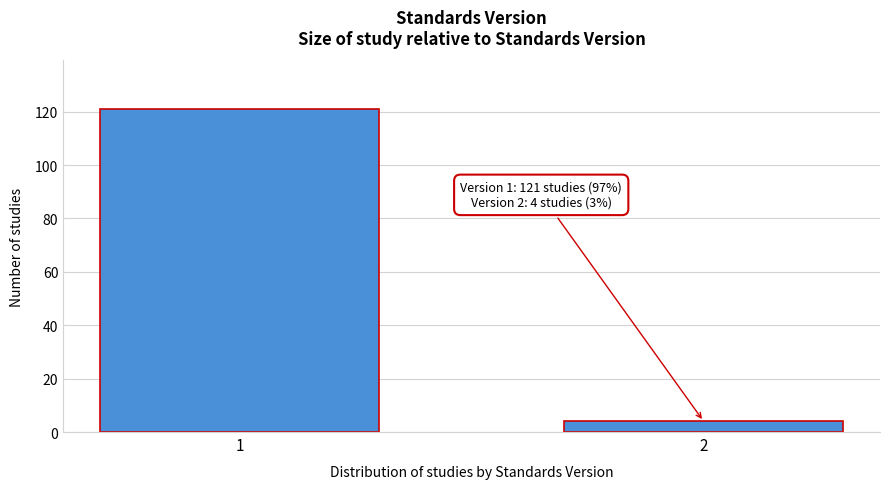

Reading left to right, transcribe all the data shown in this chart.

121	4